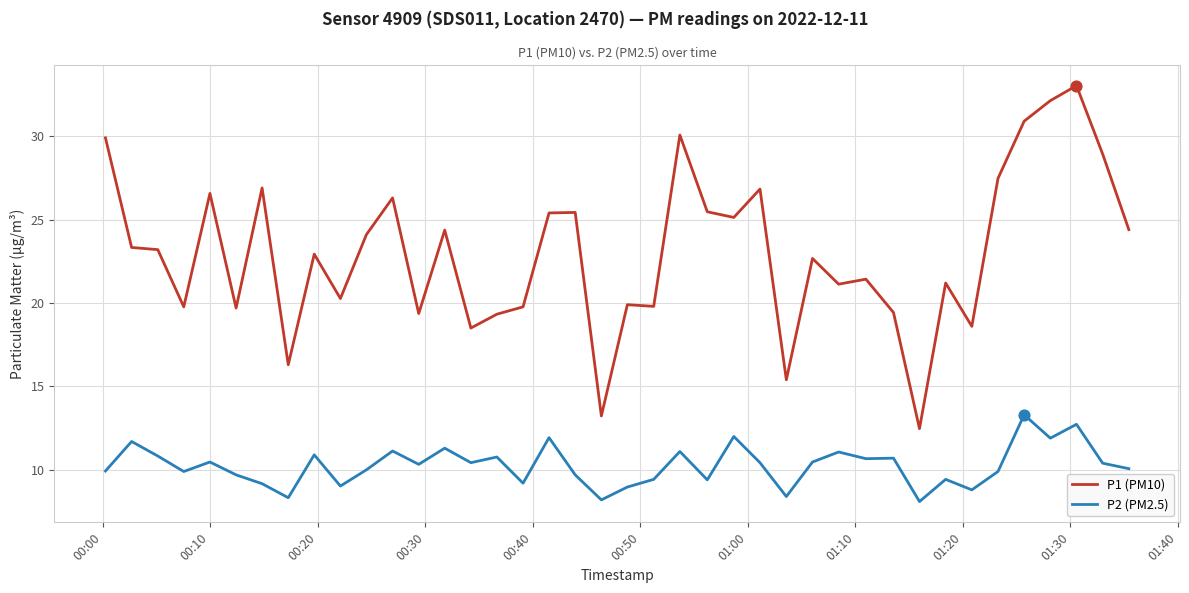

Which series has the largest total across all categories?

P1 (PM10)